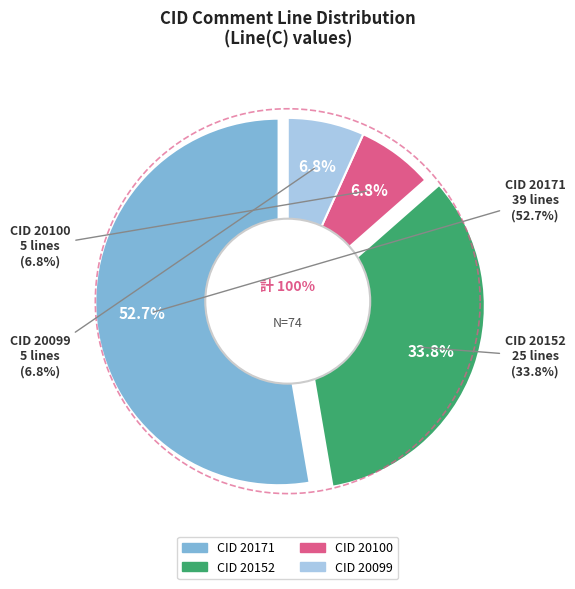

Which category has the biggest portion of the pie?

20171